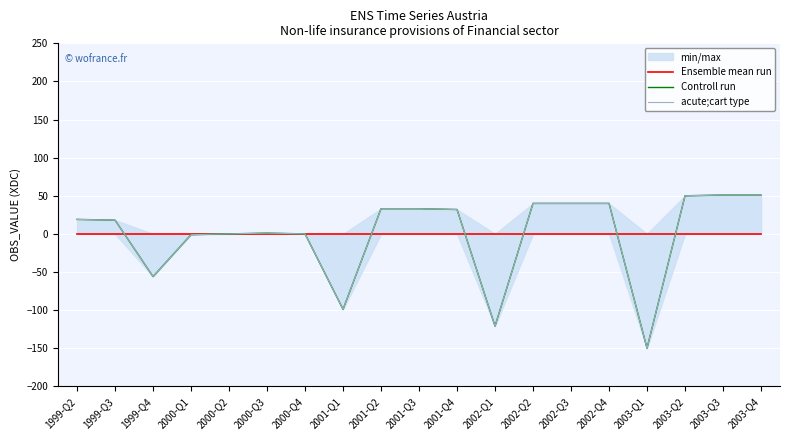

Reading left to right, list all the values displayed in this chart.

Ensemble mean run: 1999-Q2=0	1999-Q3=0	1999-Q4=0	2000-Q1=0	2000-Q2=0	2000-Q3=0	2000-Q4=0	2001-Q1=0	2001-Q2=0	2001-Q3=0	2001-Q4=0	2002-Q1=0	2002-Q2=0	2002-Q3=0	2002-Q4=0	2003-Q1=0	2003-Q2=0	2003-Q3=0	2003-Q4=0
Controll run: 1999-Q2=19	1999-Q3=18	1999-Q4=-56	2000-Q1=-1	2000-Q2=0	2000-Q3=1	2000-Q4=0	2001-Q1=-99	2001-Q2=33	2001-Q3=33	2001-Q4=32	2002-Q1=-121	2002-Q2=40	2002-Q3=40	2002-Q4=40	2003-Q1=-150	2003-Q2=50	2003-Q3=51	2003-Q4=51
acute;cart type: 1999-Q2=19	1999-Q3=18	1999-Q4=-56	2000-Q1=-1	2000-Q2=0	2000-Q3=1	2000-Q4=0	2001-Q1=-99	2001-Q2=33	2001-Q3=33	2001-Q4=32	2002-Q1=-121	2002-Q2=40	2002-Q3=40	2002-Q4=40	2003-Q1=-150	2003-Q2=50	2003-Q3=51	2003-Q4=51